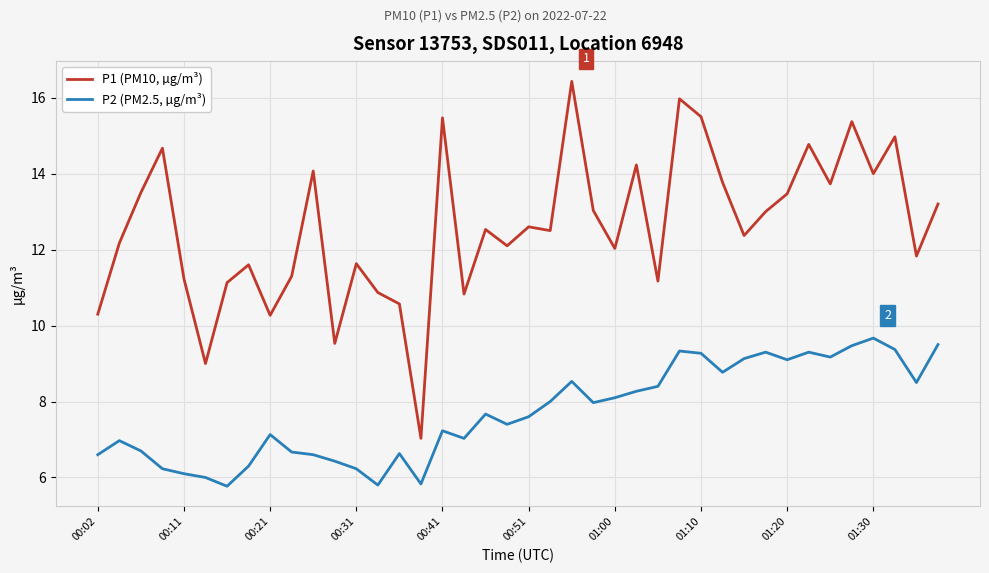

What is the sum of all P2 (PM2.5, µg/m³) values?

308.1